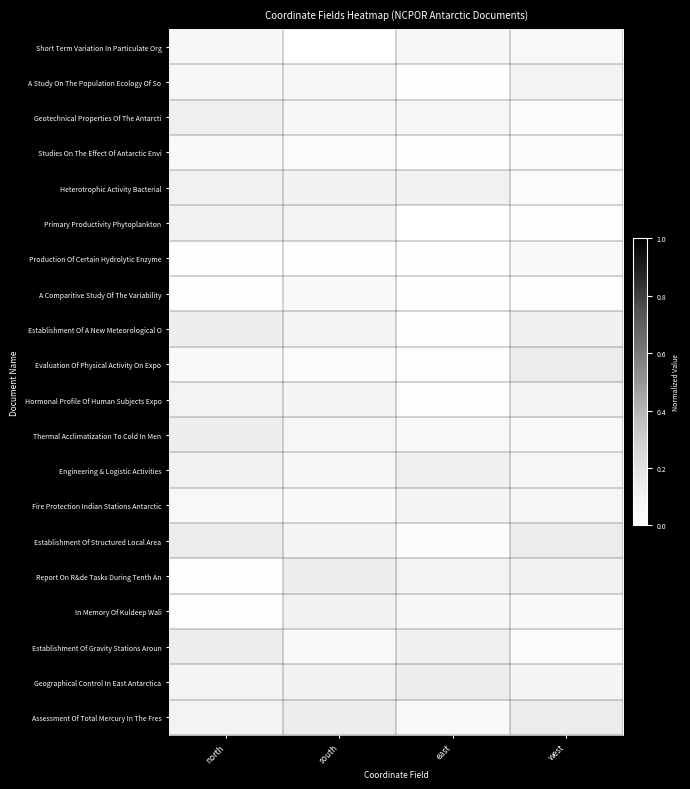

What is the greatest value displayed?

0.1